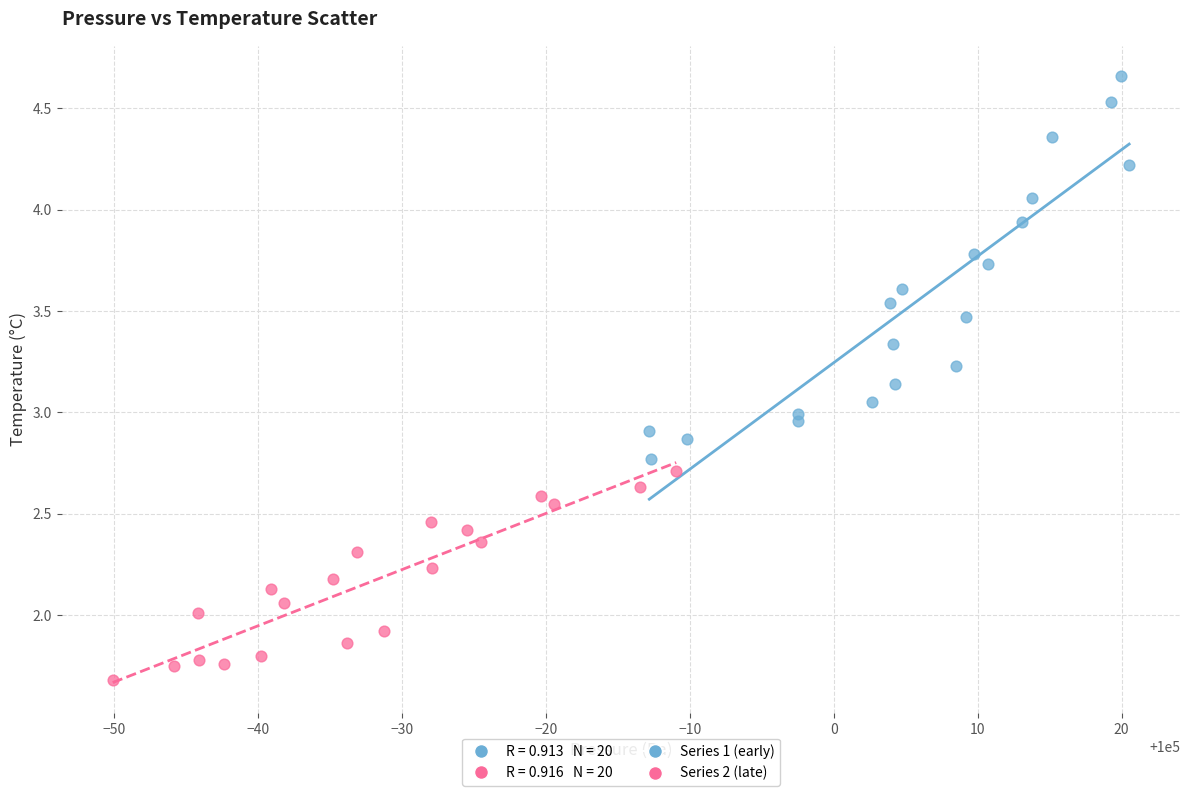

Which series contains the highest Y value?

Series 1 (early)